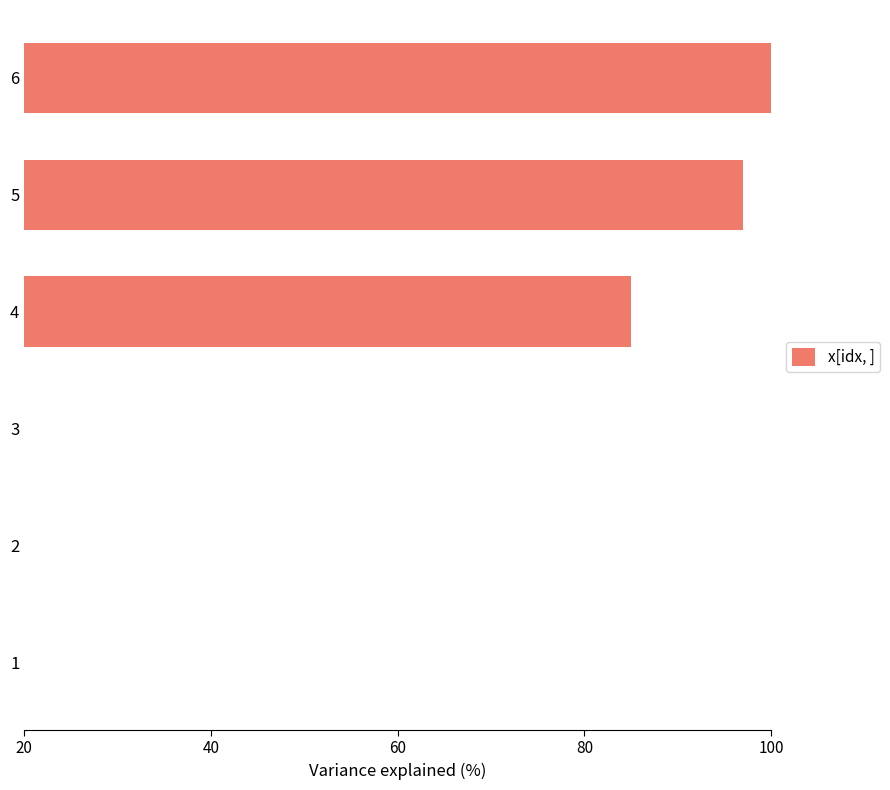

At which label is the value closest to 60?

4